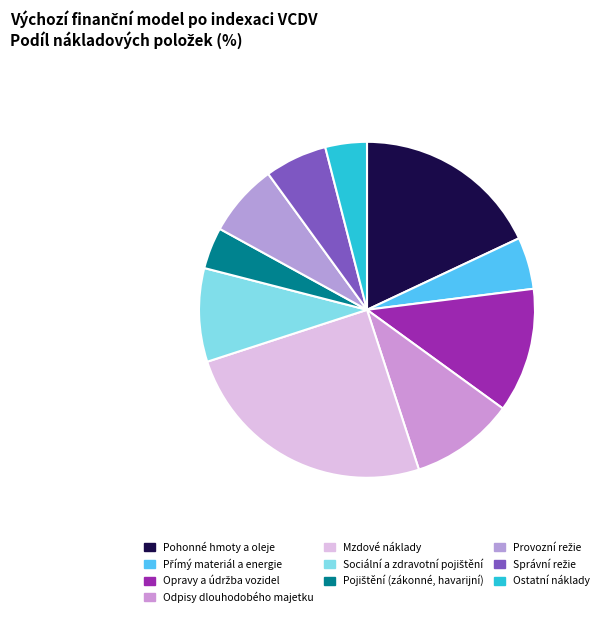

The Ostatní náklady slice represents 12% of the pie. True or false?

False